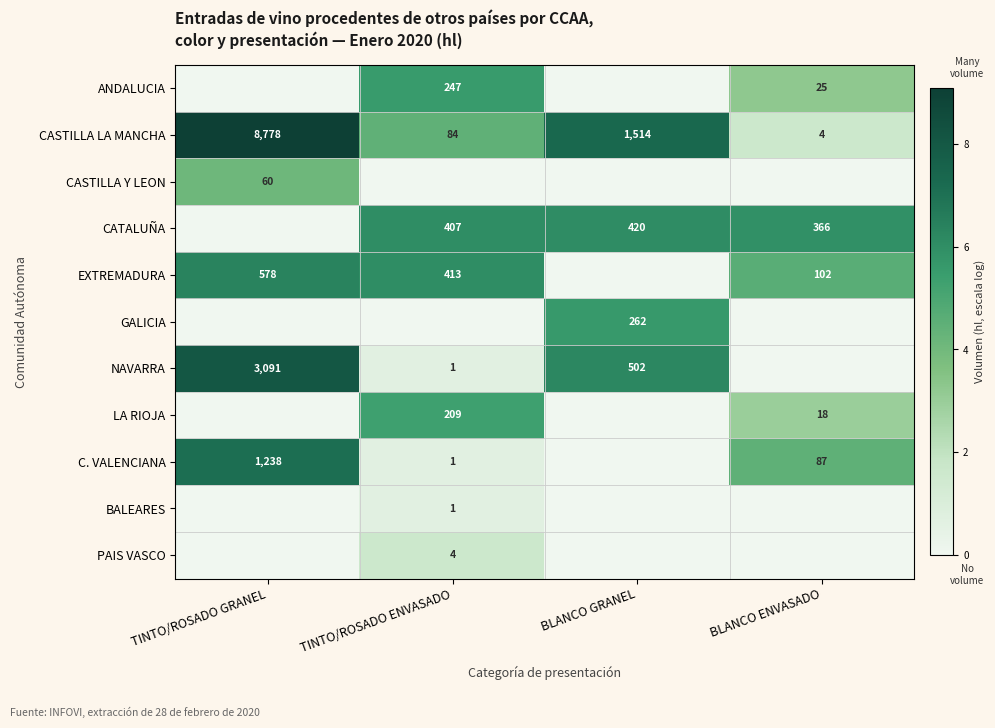

How many values in the CASTILLA LA MANCHA series are below 1514?

2